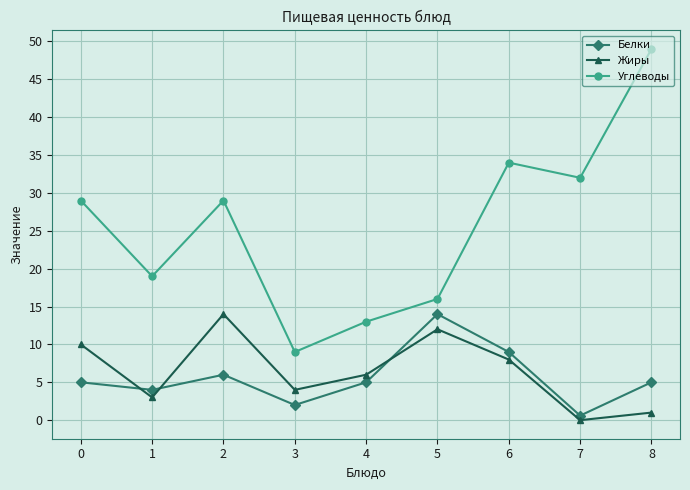

At how many categories does at least one series exceed 33?

2